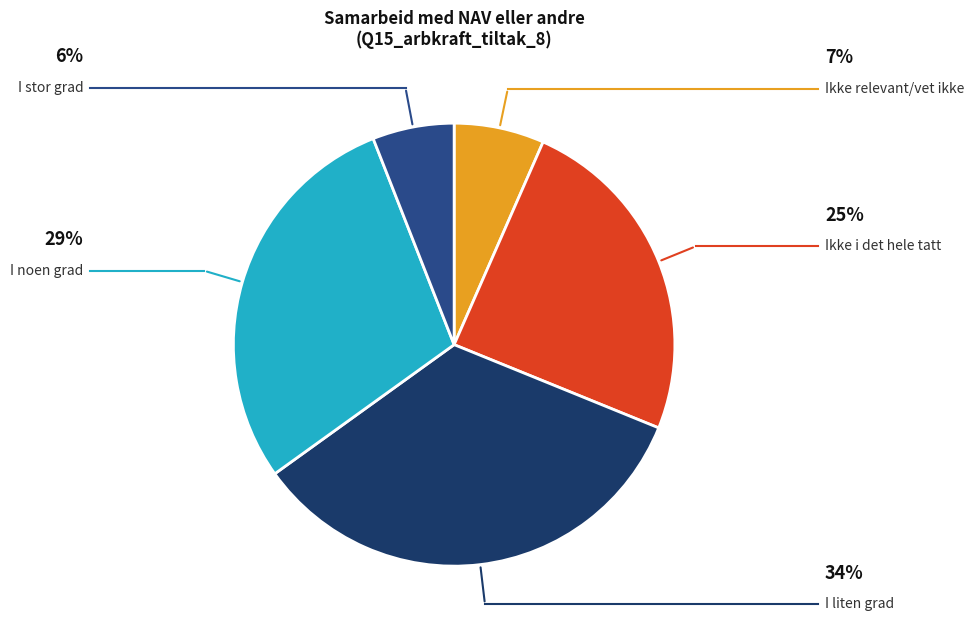

To the nearest percent, what is the difference between the I stor grad and I liten grad slice percentages?

28%